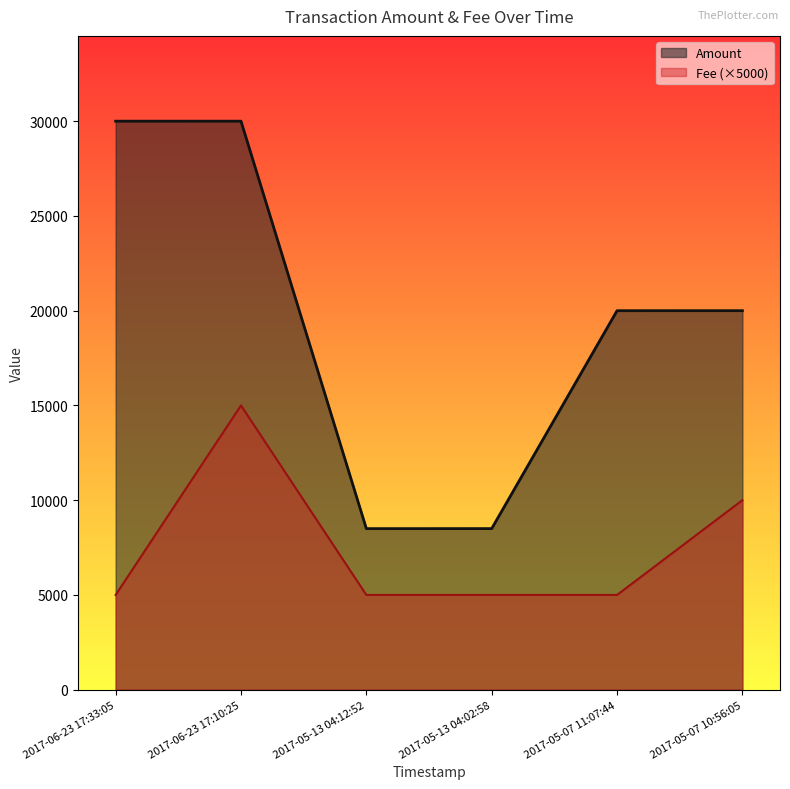

How many interior local peaks does the Amount series have?

1